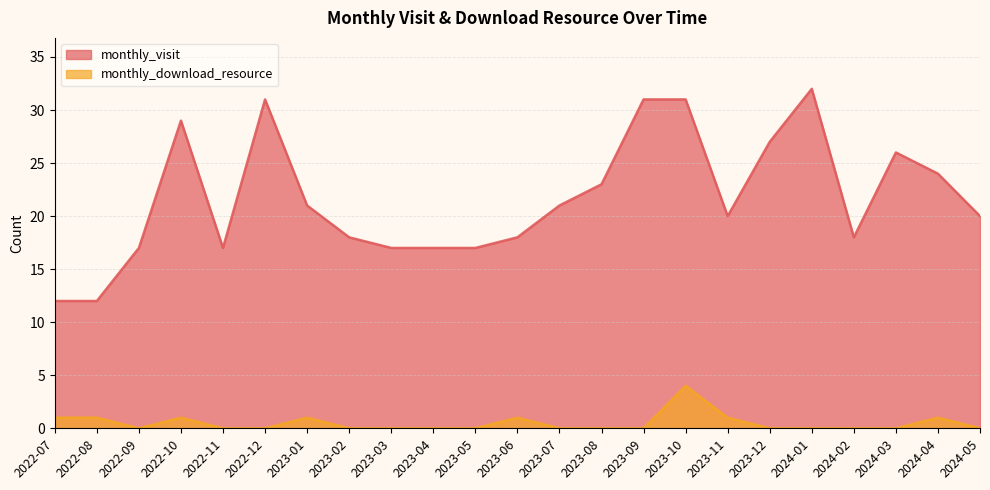

Reading left to right, transcribe all the data shown in this chart.

monthly_visit: 12	12	17	29	17	31	21	18	17	17	17	18	21	23	31	31	20	27	32	18	26	24	20
monthly_download_resource: 1	1	0	1	0	0	1	0	0	0	0	1	0	0	0	4	1	0	0	0	0	1	0